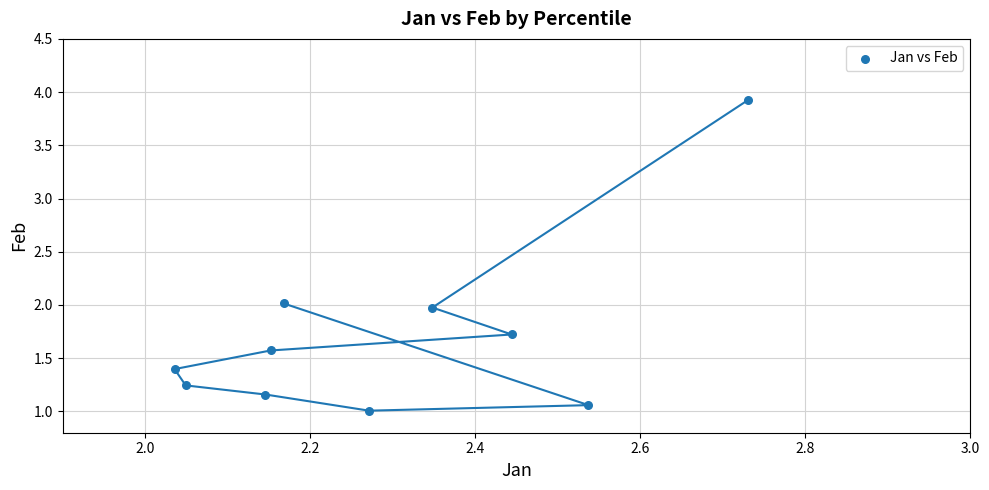

What is the range of X values (max minus min)?

0.7